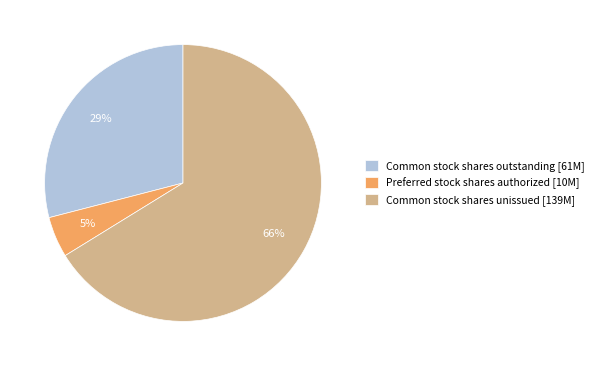

To the nearest percent, what portion does Preferred stock shares authorized [10M] represent?

5%